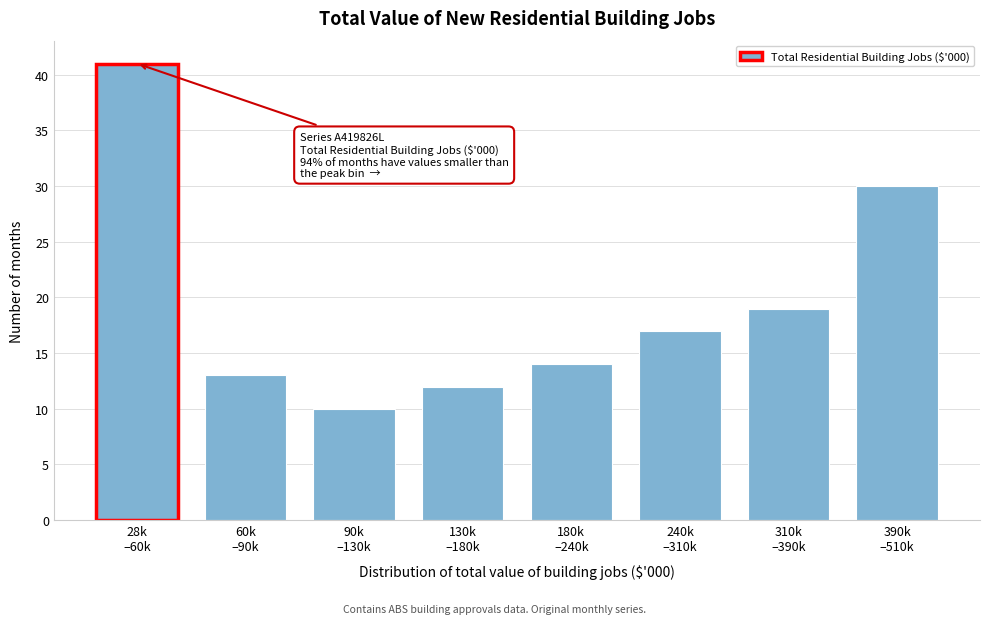

Reading left to right, extract all data points from this chart.

41	13	10	12	14	17	19	30